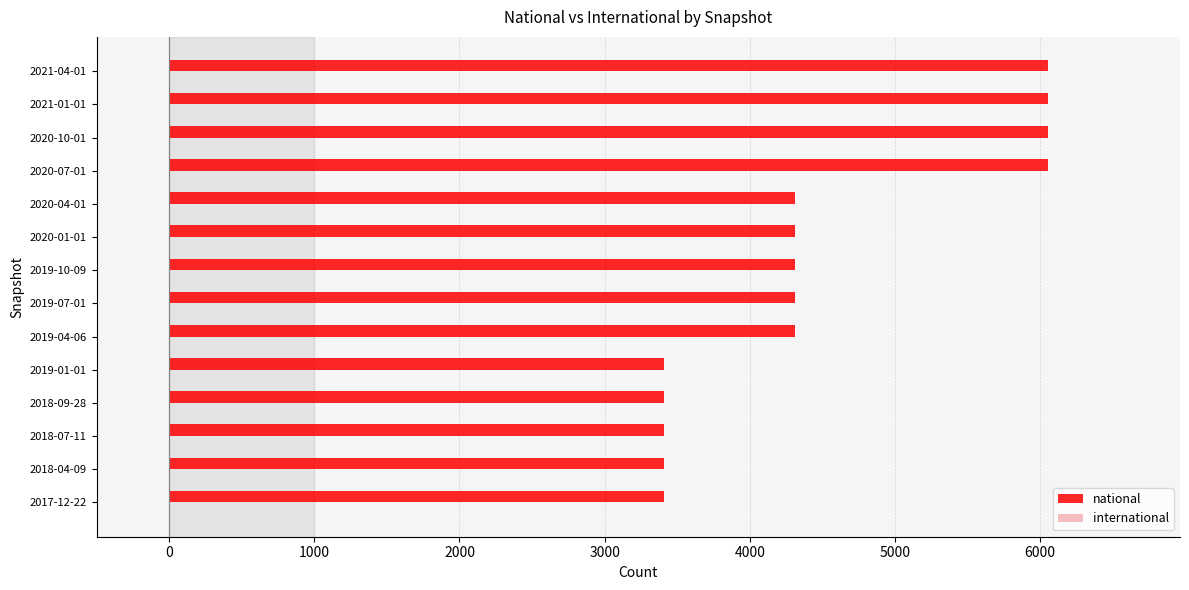

Approximately how many times larger is the value at 2018-09-28 compared to 2020-10-01?

0.6